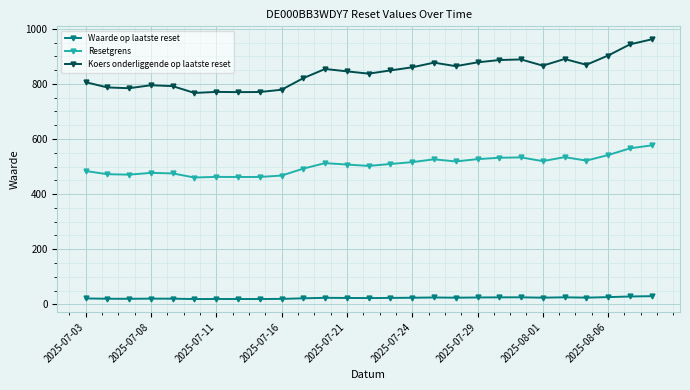

What is the difference between the maximum and minimum values in the Resetgrens series?

116.8